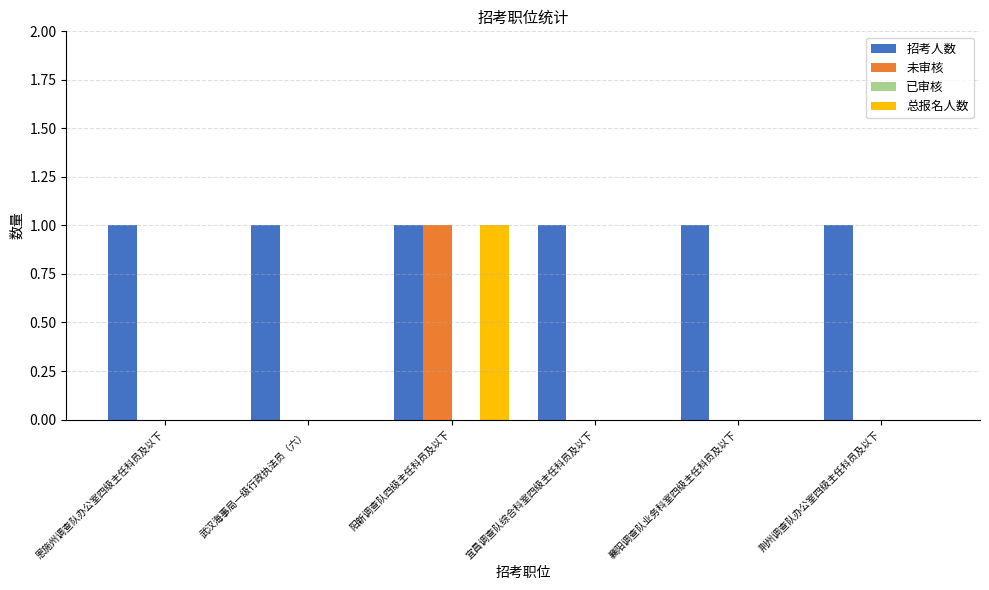

Which series has the largest total across all categories?

招考人数